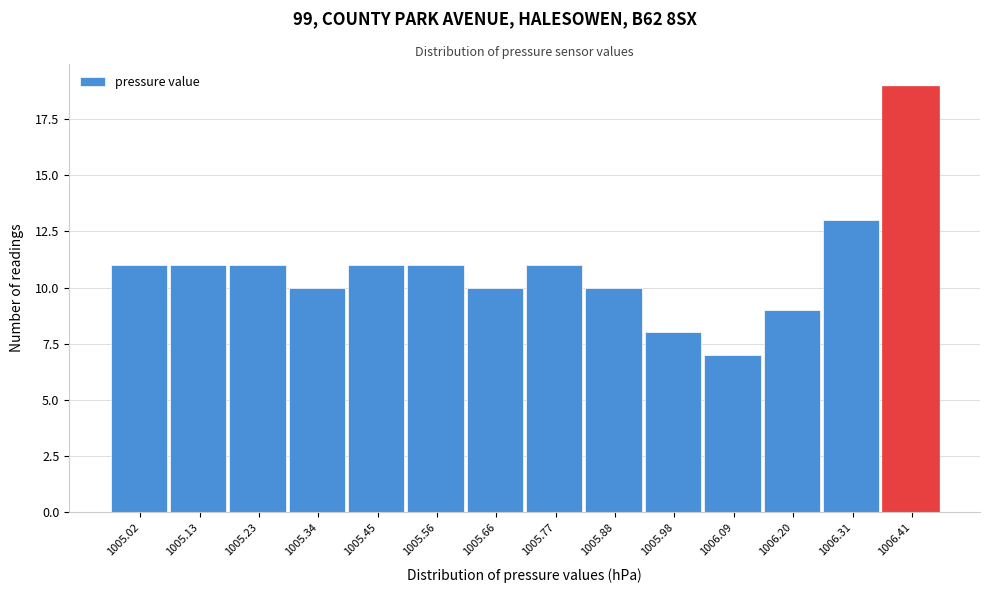

Reading right to left, transcribe all the data shown in this chart.

19	13	9	7	8	10	11	10	11	11	10	11	11	11